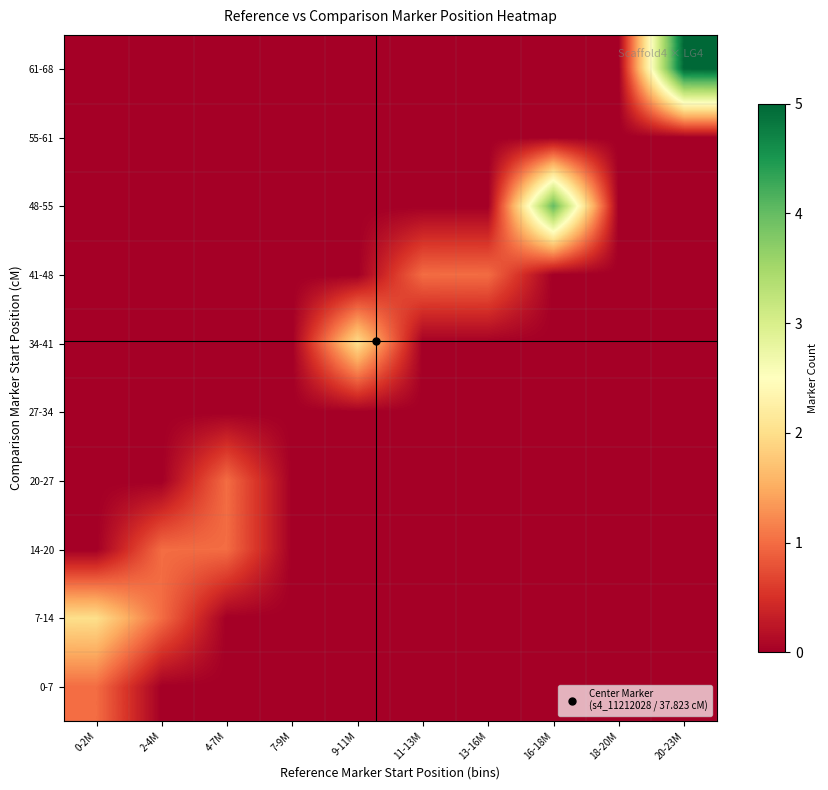

What is the total value across all series at 11-13M?

1